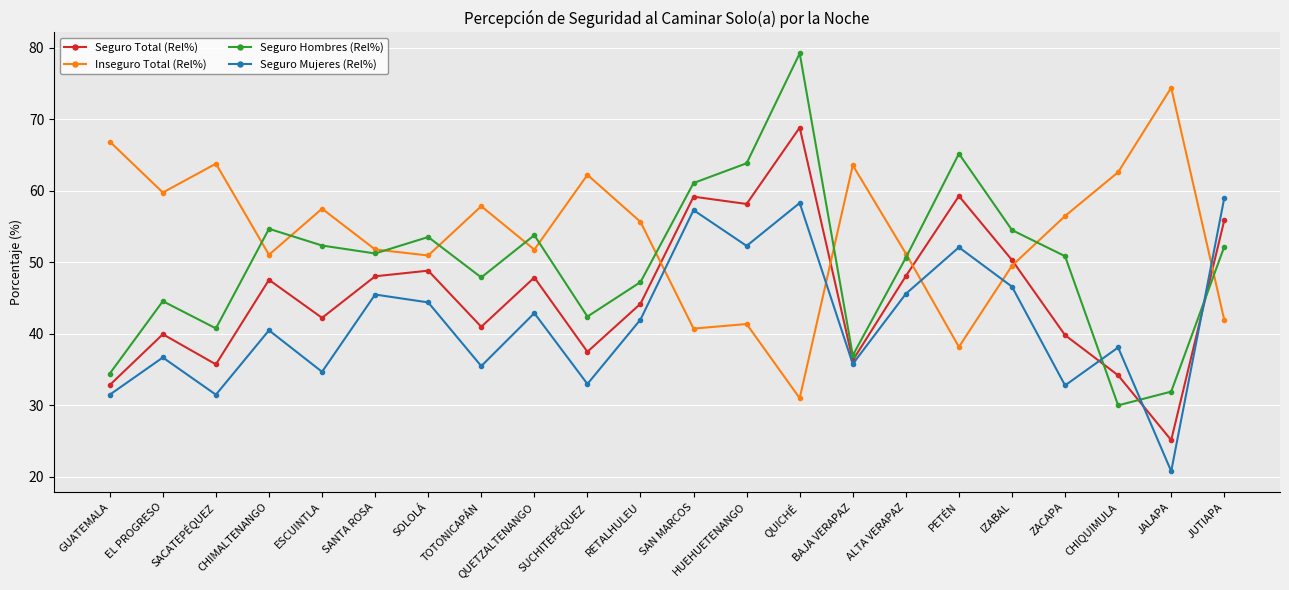

At ESCUINTLA, list the series in order from smallest to largest.

Seguro Mujeres (Rel%), Seguro Total (Rel%), Seguro Hombres (Rel%), Inseguro Total (Rel%)